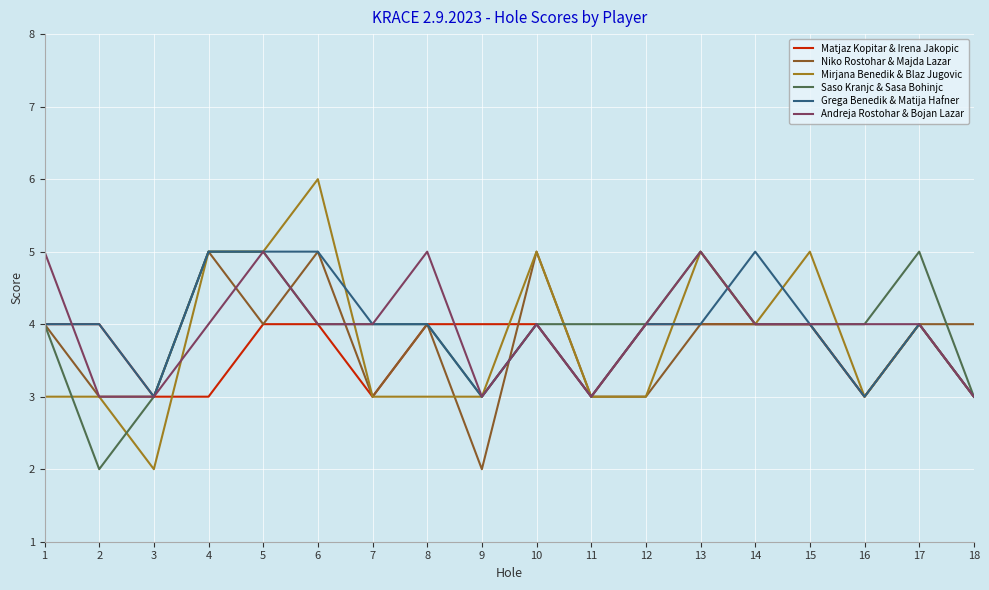

True or false: Niko Rostohar & Majda Lazar has more than 1 interior local peaks.

True